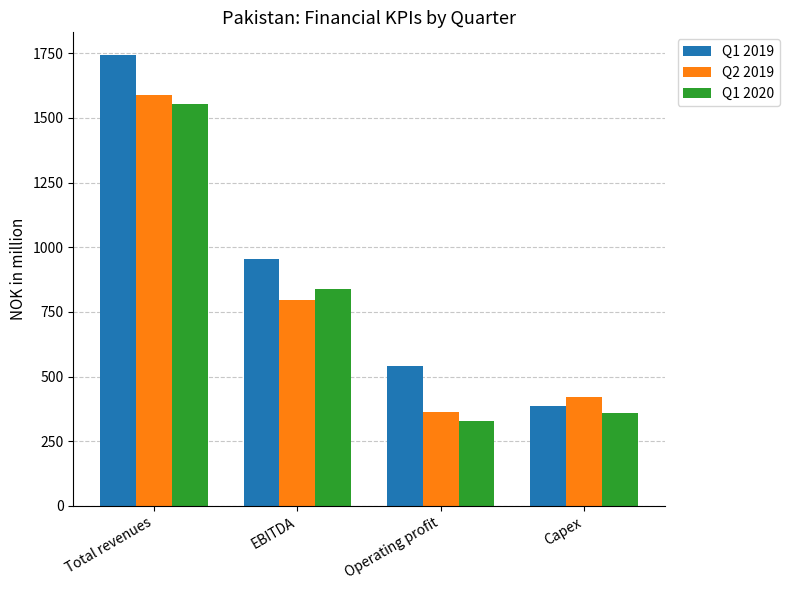

At which category is the sum across all series the highest?

Total revenues